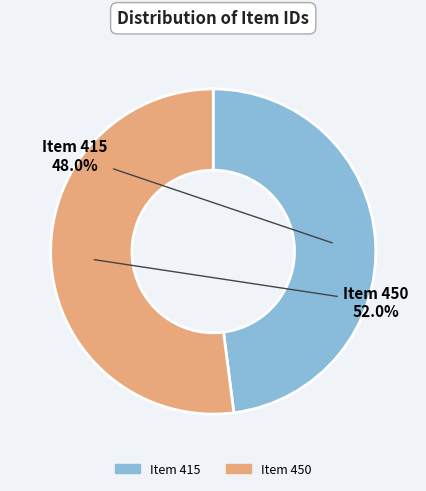

Count the number of slices in the pie.

2